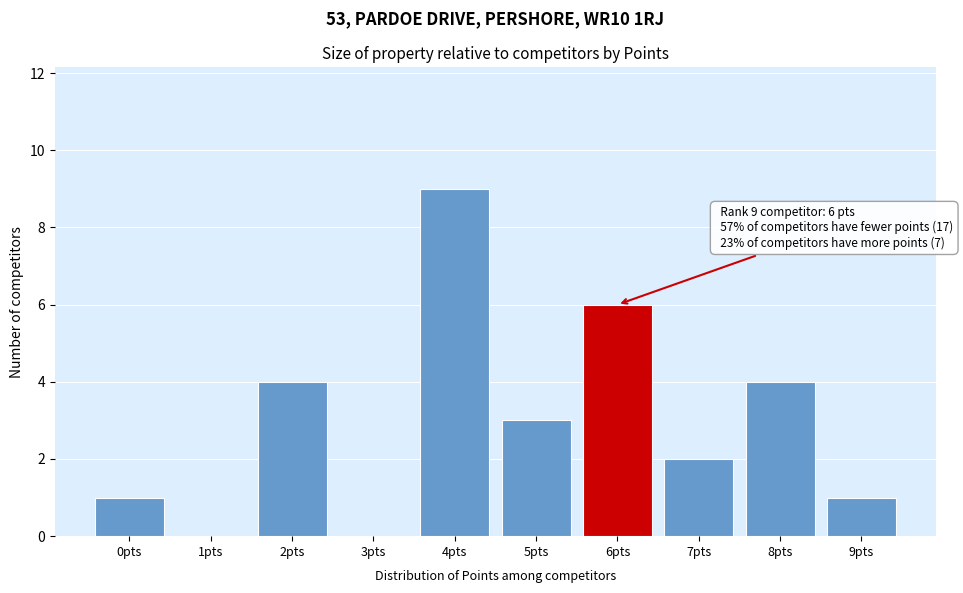

Reading left to right, what are all the values shown in this chart?

0pts=1	1pts=0	2pts=4	3pts=0	4pts=9	5pts=3	6pts=6	7pts=2	8pts=4	9pts=1